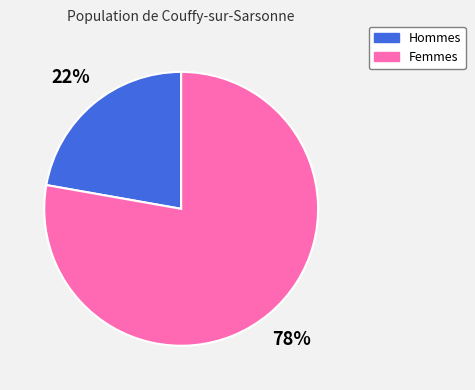

To the nearest percent, what is the average slice percentage?

50%